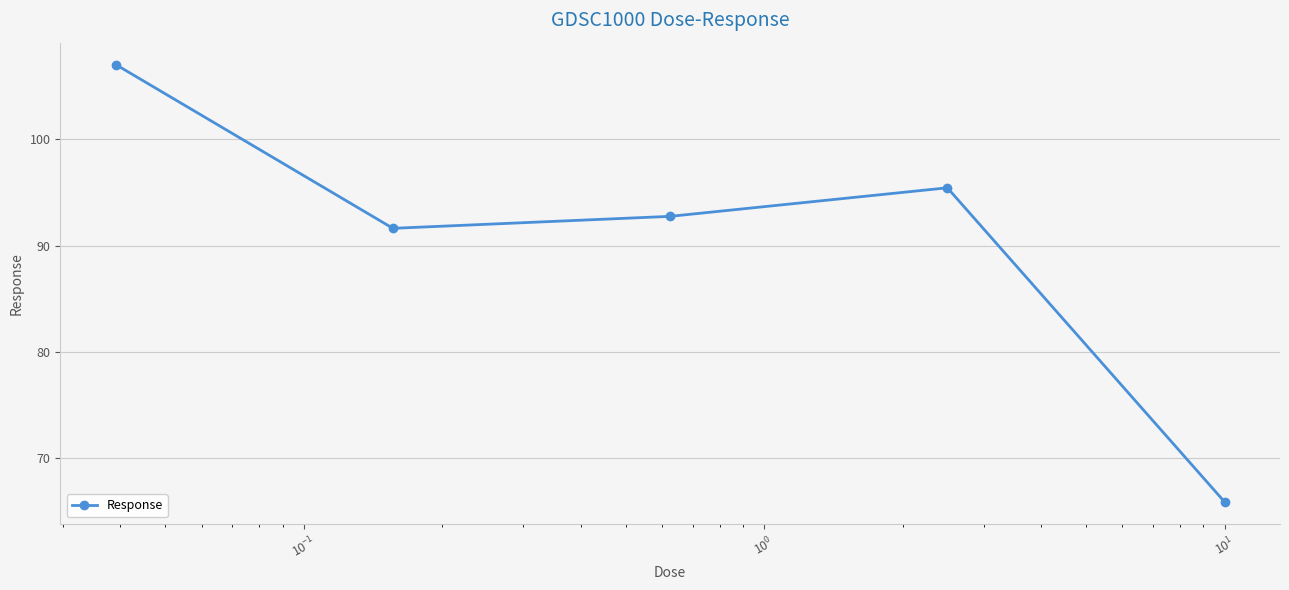

Reading left to right, transcribe all the data shown in this chart.

107.0	91.6	92.8	95.4	65.9